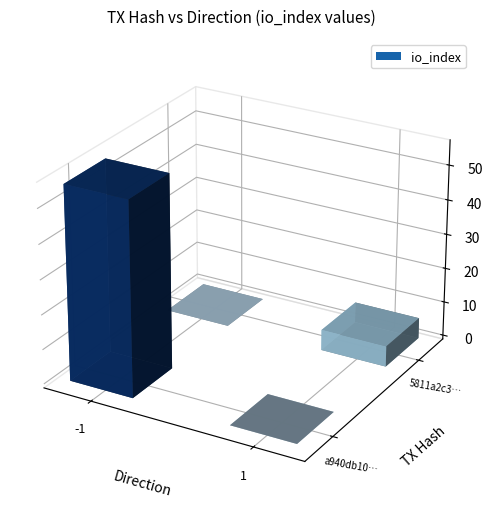

What is the spread (max minus min) of values at io_index?

50